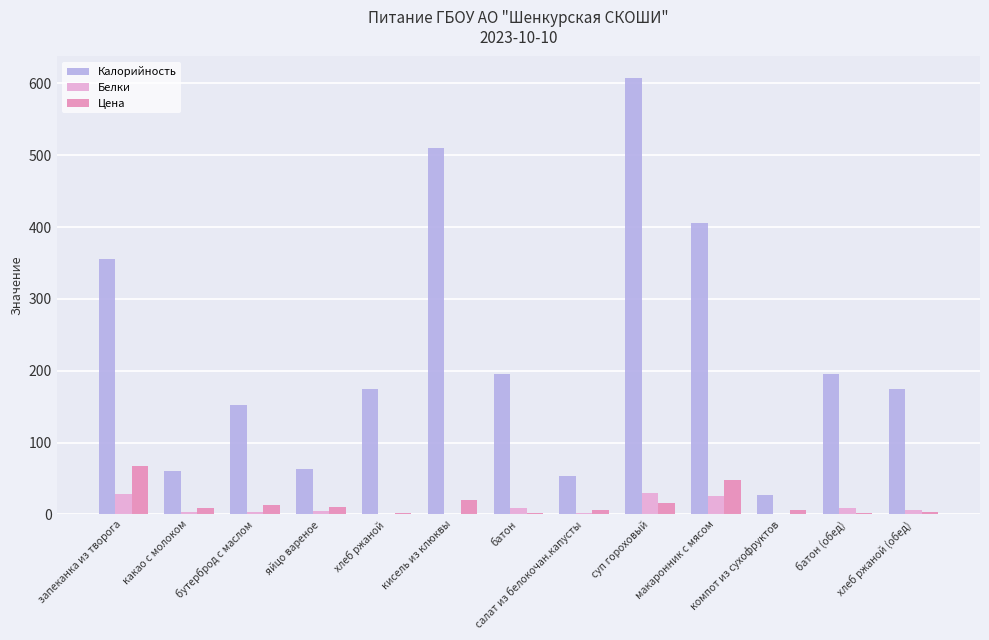

Where does the Белки series first go above 5?

запеканка из творога